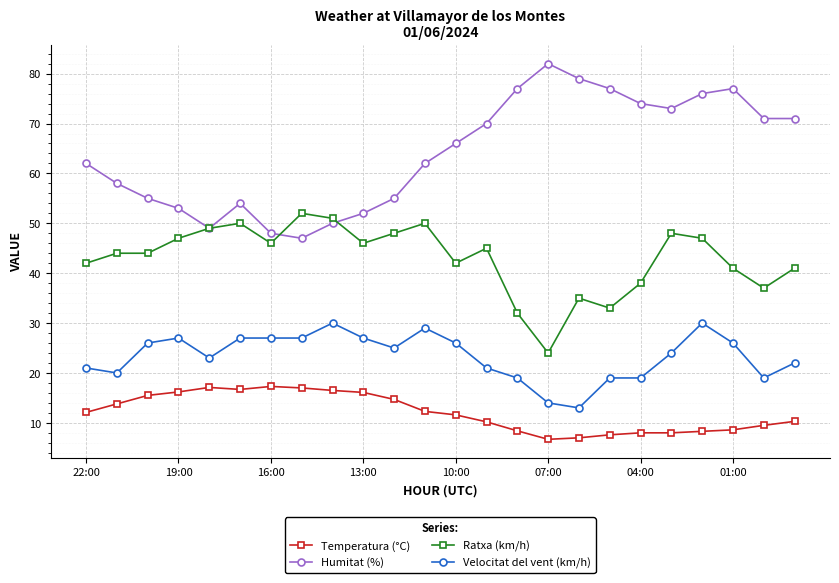

What is the average value of the Velocitat del vent (km/h) series?

23.4